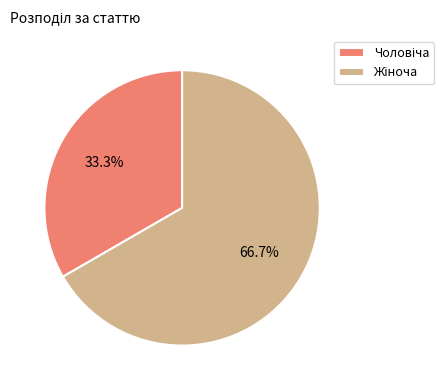

Is there a majority slice in this chart?

Yes